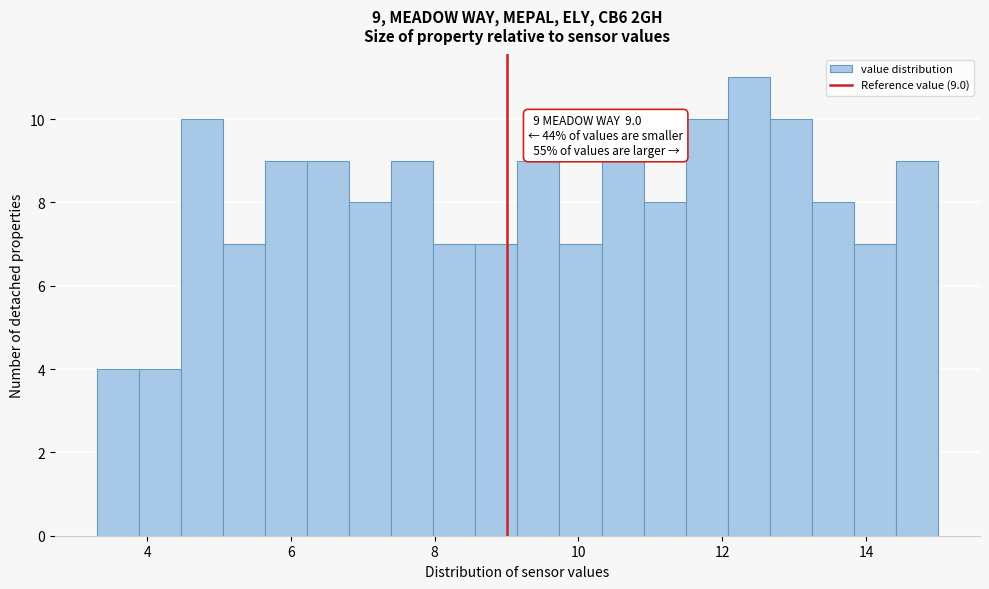

Around what value on the x-axis is the tallest bar? Give the approximate position of its centre, as read against the axis.

12.4